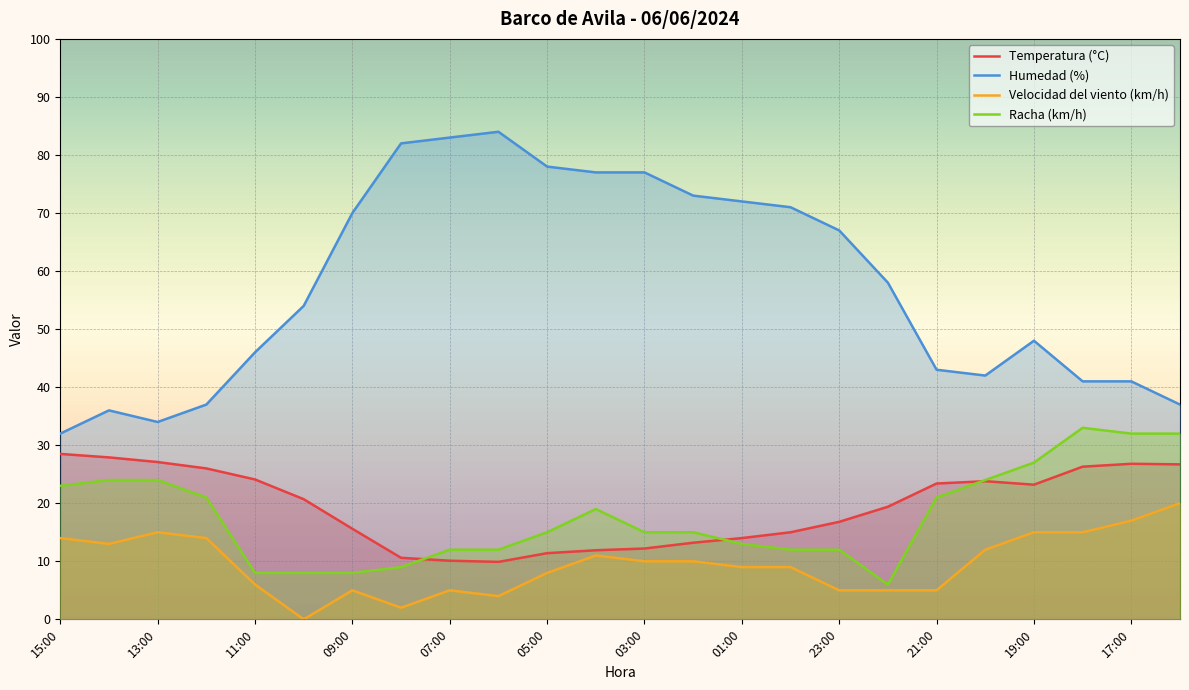

Reading left to right, extract all data points from this chart.

Temperatura (°C): 28.5	27.9	27.1	26.0	24.1	20.7	15.6	10.6	10.1	9.9	11.4	11.9	12.2	13.2	14.0	15.0	16.8	19.4	23.4	23.8	23.2	26.3	26.8	26.7
Humedad (%): 32.0	36.0	34.0	37.0	46.0	54.0	70.0	82.0	83.0	84.0	78.0	77.0	77.0	73.0	72.0	71.0	67.0	58.0	43.0	42.0	48.0	41.0	41.0	37.0
Velocidad del viento (km/h): 14.0	13.0	15.0	14.0	6.0	0.0	5.0	2.0	5.0	4.0	8.0	11.0	10.0	10.0	9.0	9.0	5.0	5.0	5.0	12.0	15.0	15.0	17.0	20.0
Racha (km/h): 23.0	24.0	24.0	21.0	8.0	8.0	8.0	9.0	12.0	12.0	15.0	19.0	15.0	15.0	13.0	12.0	12.0	6.0	21.0	24.0	27.0	33.0	32.0	32.0